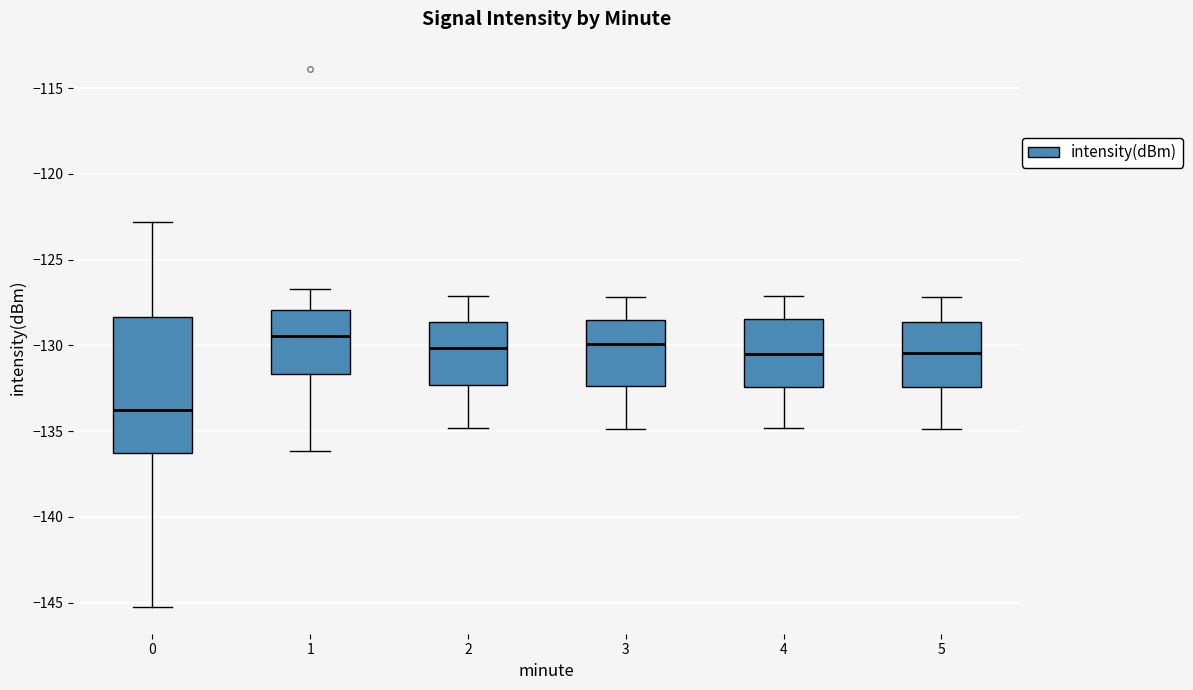

Reading left to right, read every box against the y-axis: the position of its median line, the range the box covers, and the ends of its whiskers. The values are not printed on the chart, so give them approximately, as read against the axis.

0: median -134.0, box -136.5 to -128.5, whiskers -145.0 to -123.0
1: median -129.5, box -131.5 to -128.0, whiskers -136.0 to -126.5
2: median -130.0, box -132.5 to -128.5, whiskers -135.0 to -127.0
3: median -130.0, box -132.5 to -128.5, whiskers -135.0 to -127.0
4: median -130.5, box -132.5 to -128.5, whiskers -135.0 to -127.0
5: median -130.5, box -132.5 to -128.5, whiskers -135.0 to -127.0